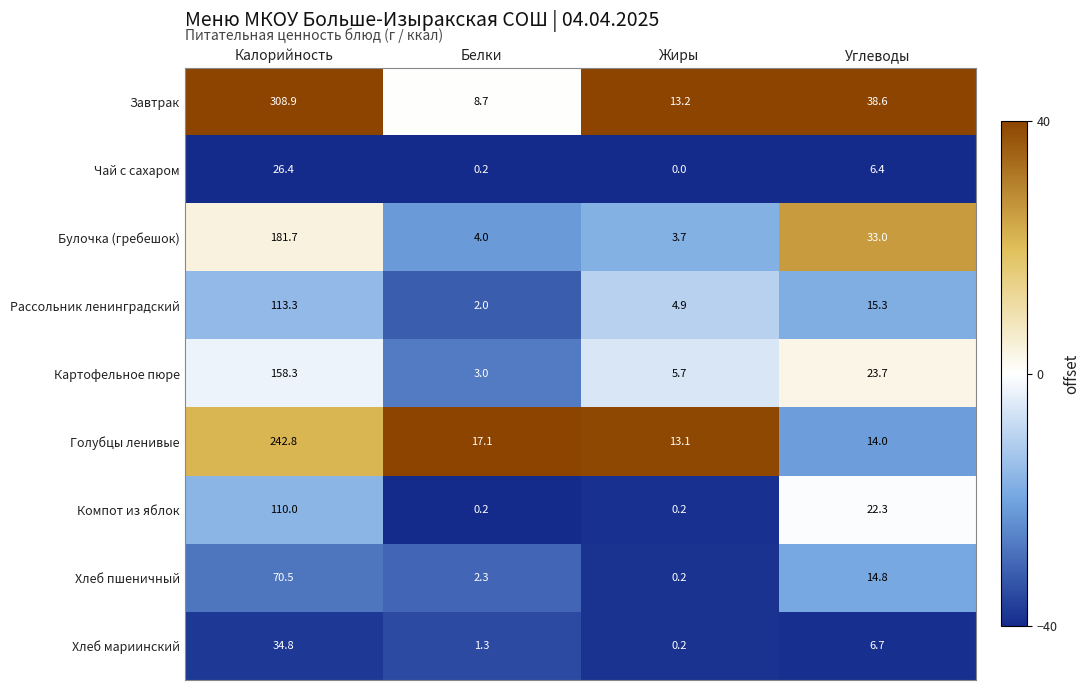

At which category is the sum across all series the highest?

Калорийность